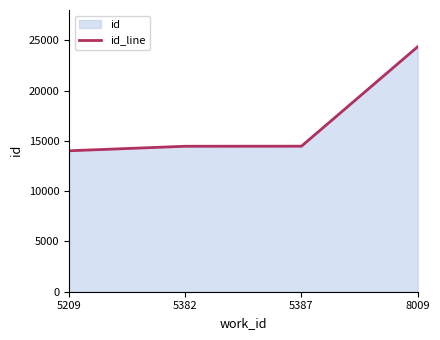

What is the approximate value at 5387, to the nearest 10?

14470